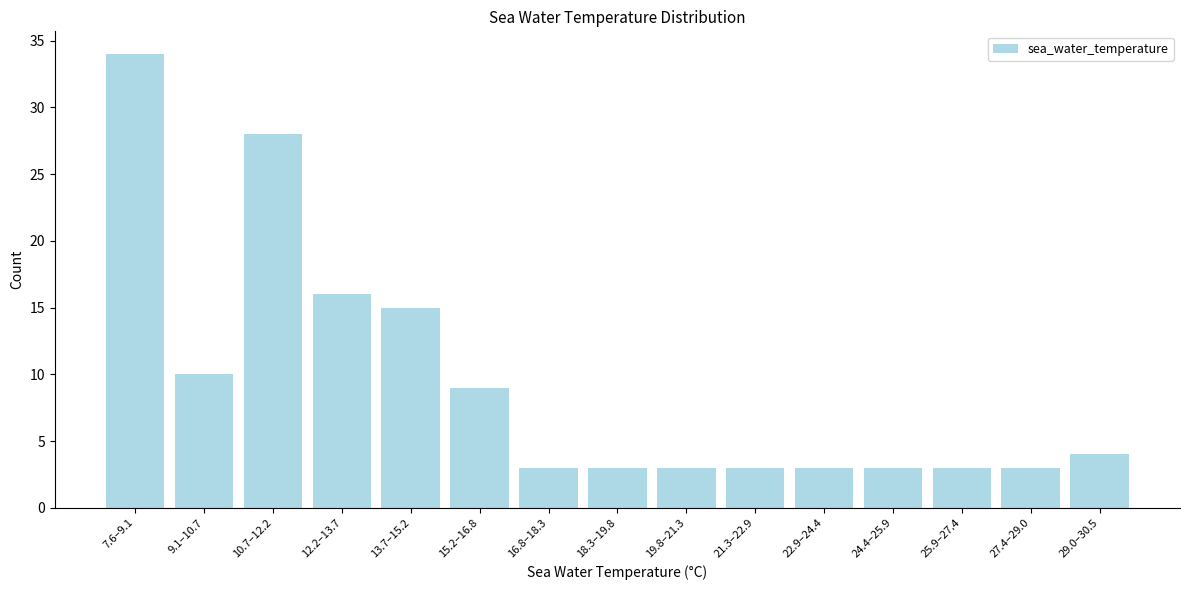

Reading left to right, what are all the values shown in this chart?

34	10	28	16	15	9	3	3	3	3	3	3	3	3	4